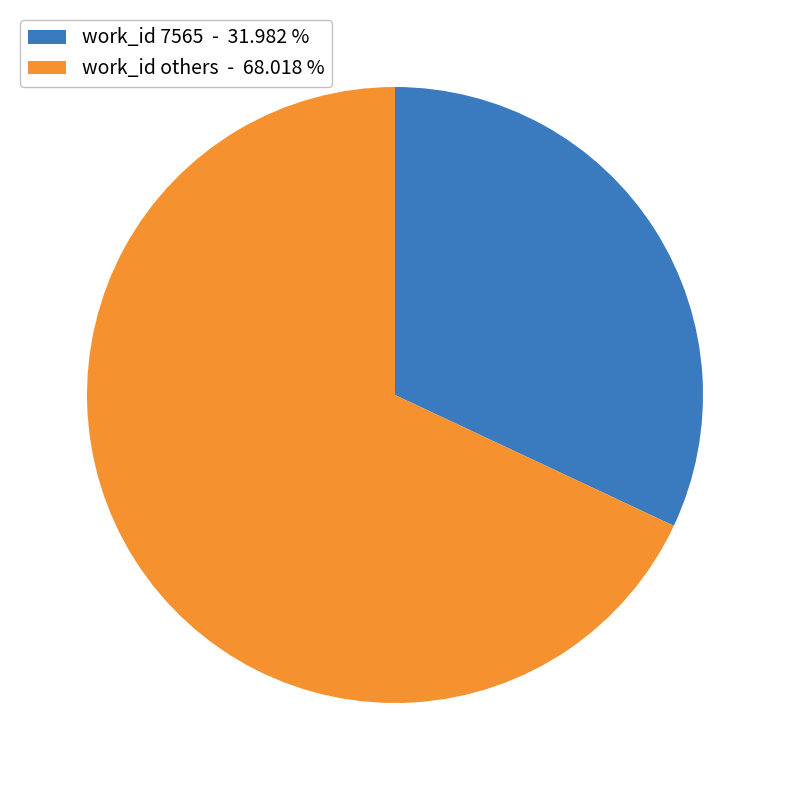

Between work_id 7565 - 31.982 % and work_id others - 68.018 %, which is larger?

work_id others - 68.018 %